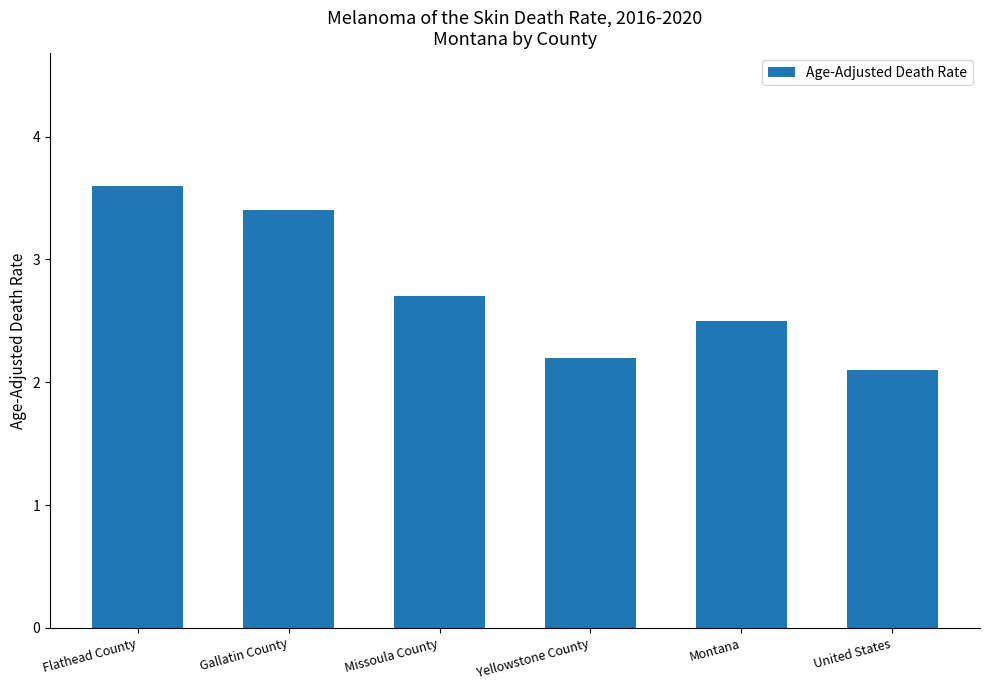

Approximately how many times larger is the value at Gallatin County compared to Flathead County?

0.9